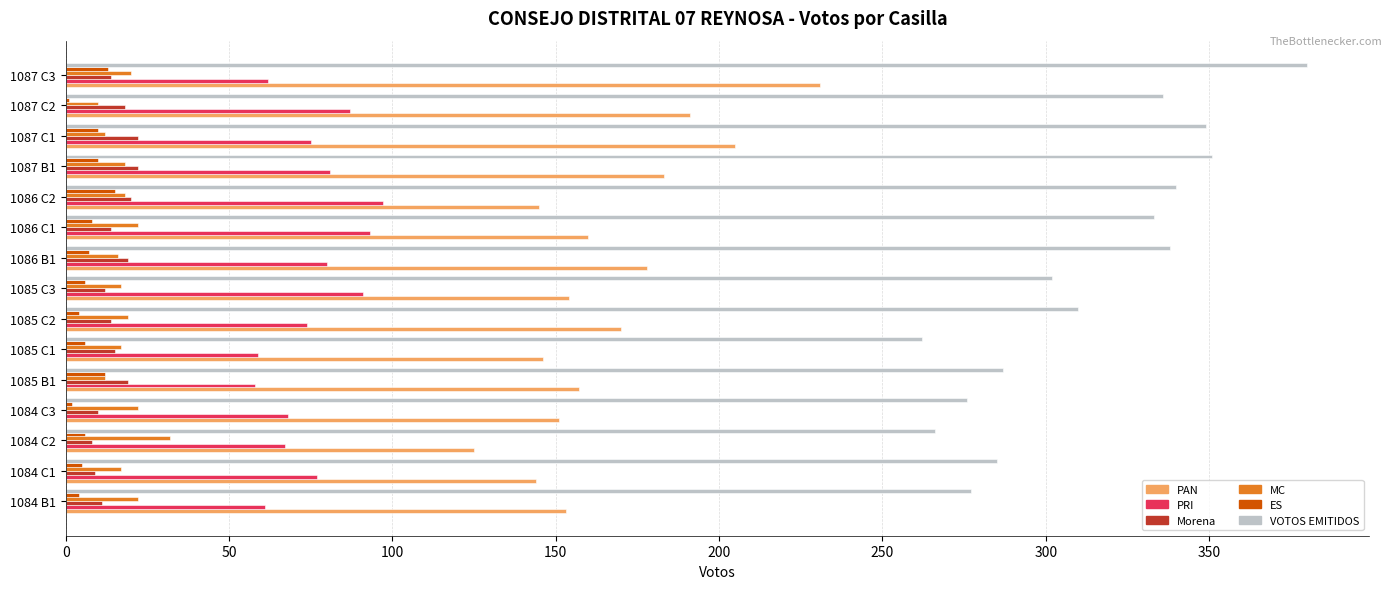

Is the value of ES at 1085 C3 greater than the value of PRI at 1084 C3?

No